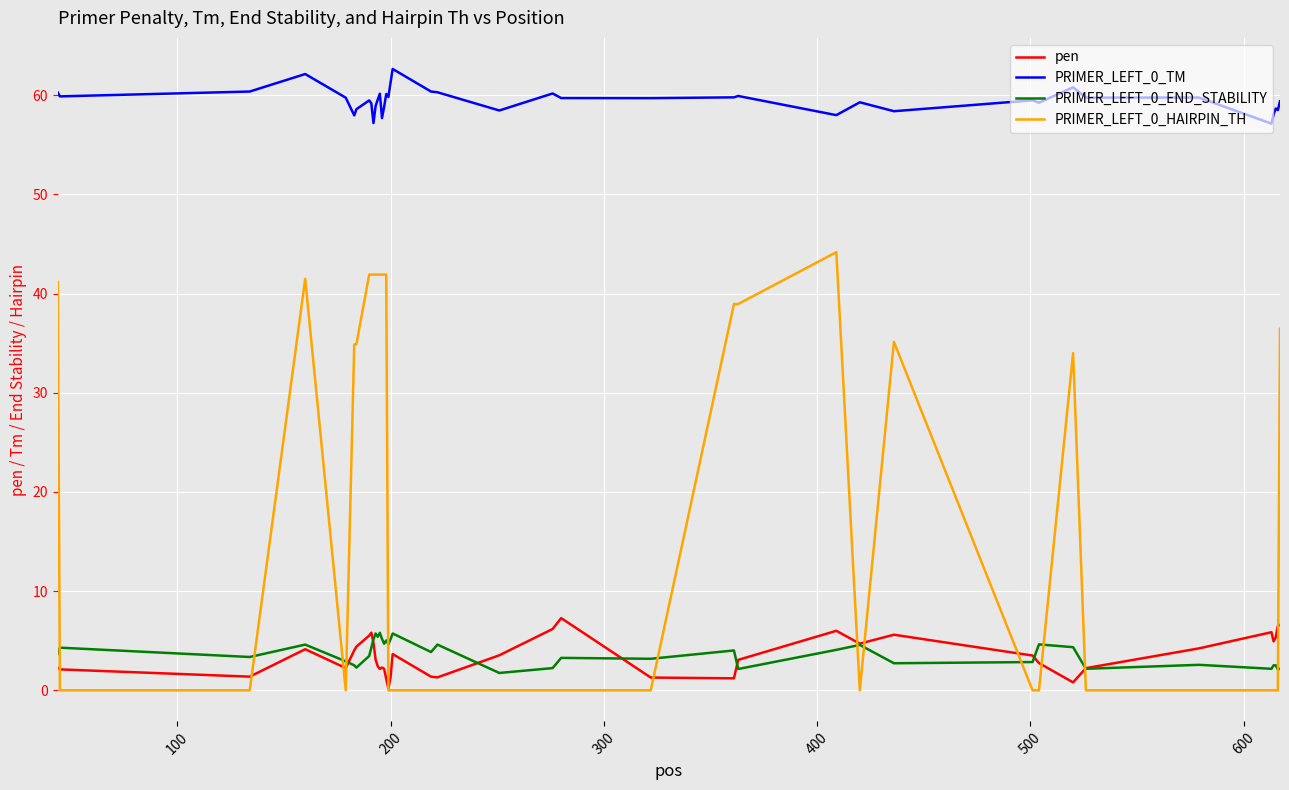

Which series has the largest total across all categories?

PRIMER_LEFT_0_TM